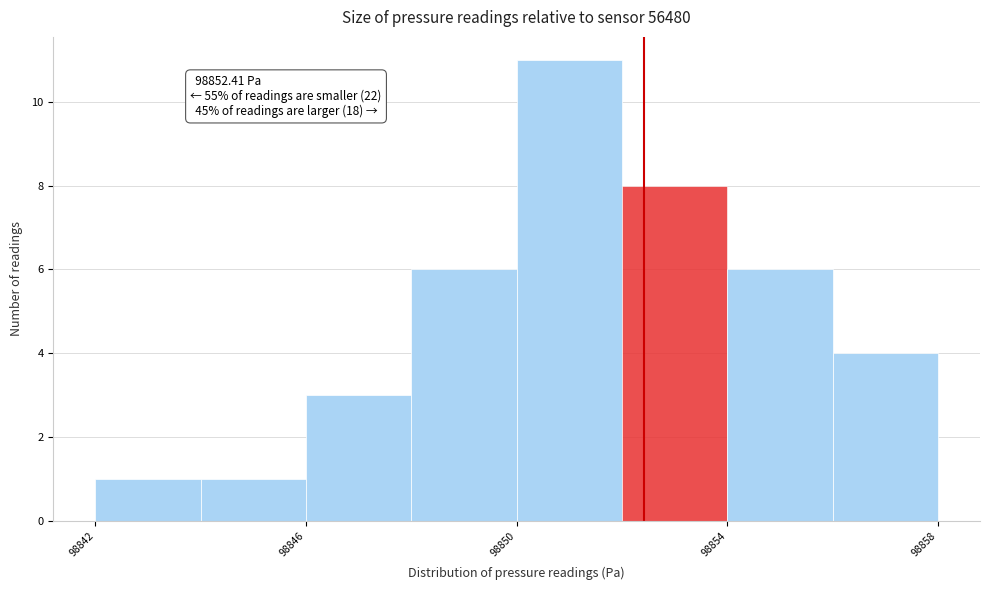

Over which range of the x-axis is the bar tallest?

98850 to 98852